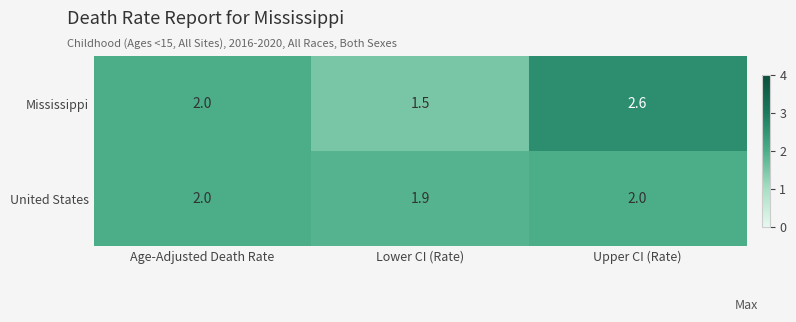

Reading left to right, transcribe all the data shown in this chart.

Mississippi: Age-Adjusted Death Rate=2.0	Lower CI (Rate)=1.5	Upper CI (Rate)=2.6
United States: Age-Adjusted Death Rate=2.0	Lower CI (Rate)=1.9	Upper CI (Rate)=2.0